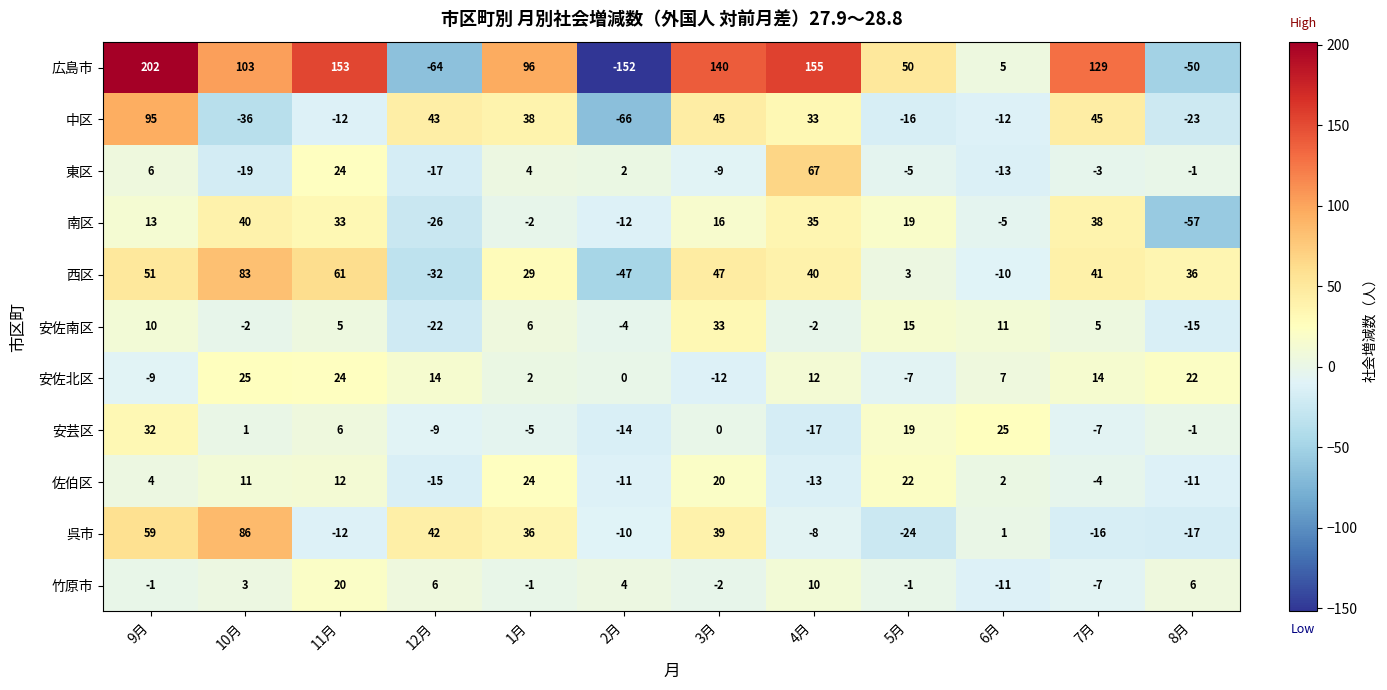

How many data points in 中区 are less than 33?

6